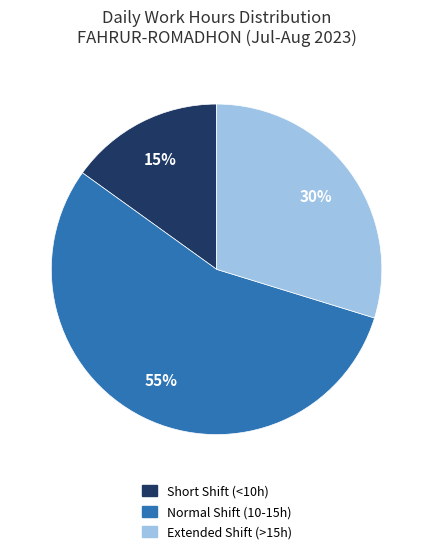

To the nearest percent, what is the average slice percentage?

33%